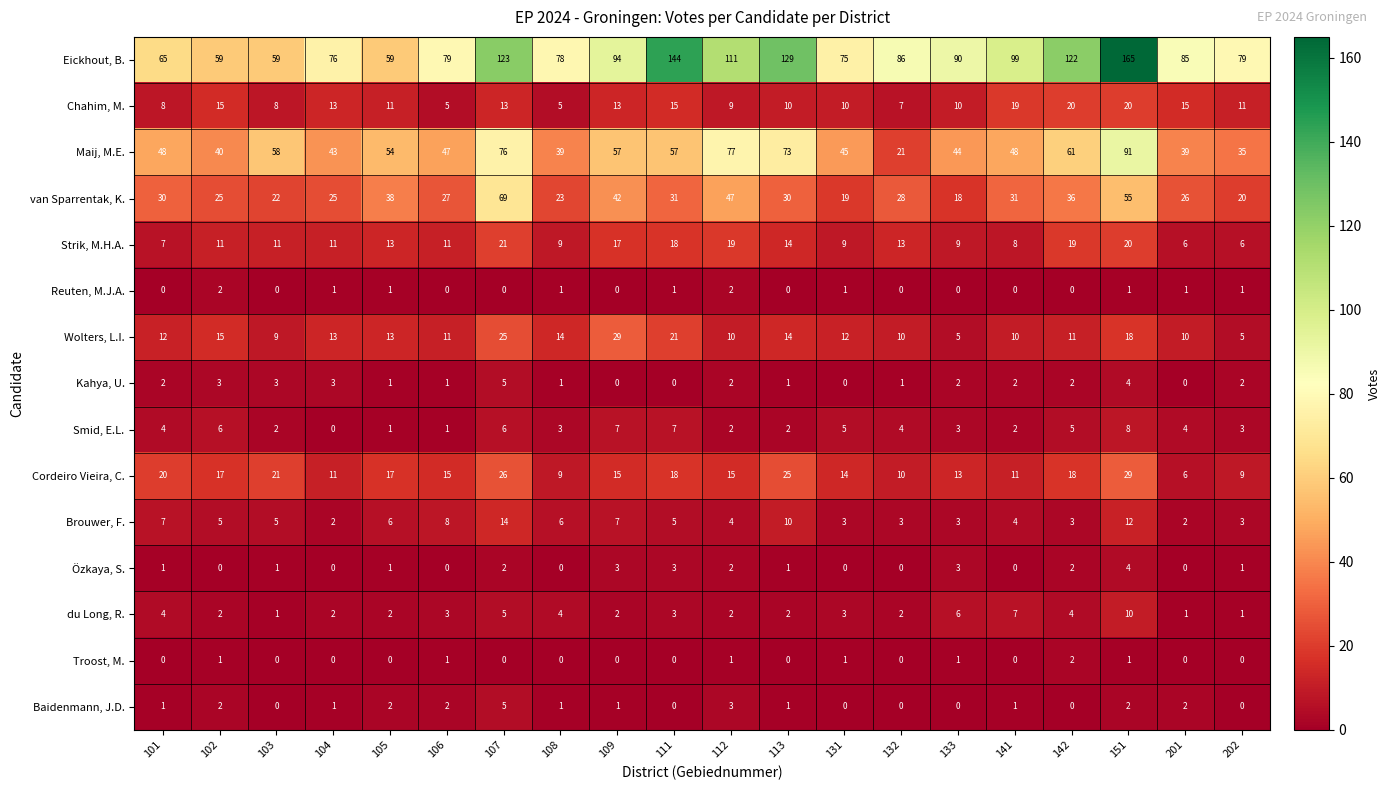

Which label corresponds to the largest value in the chart?

151